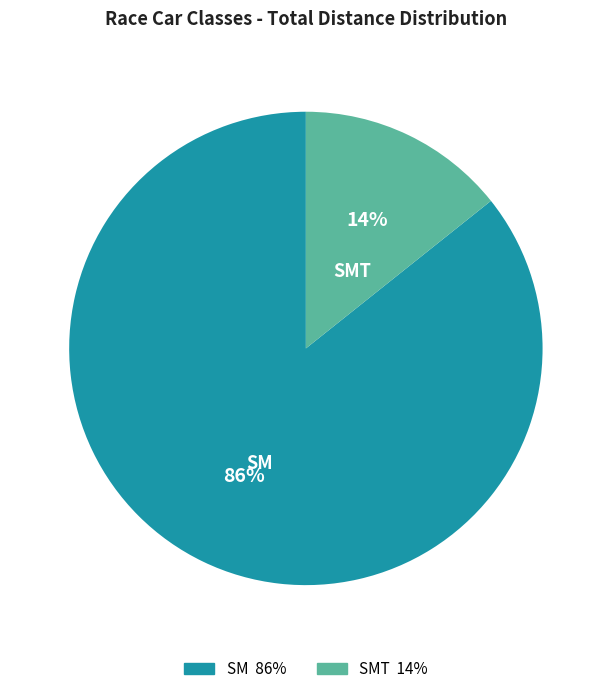

To the nearest percent, what is the average slice percentage?

50%